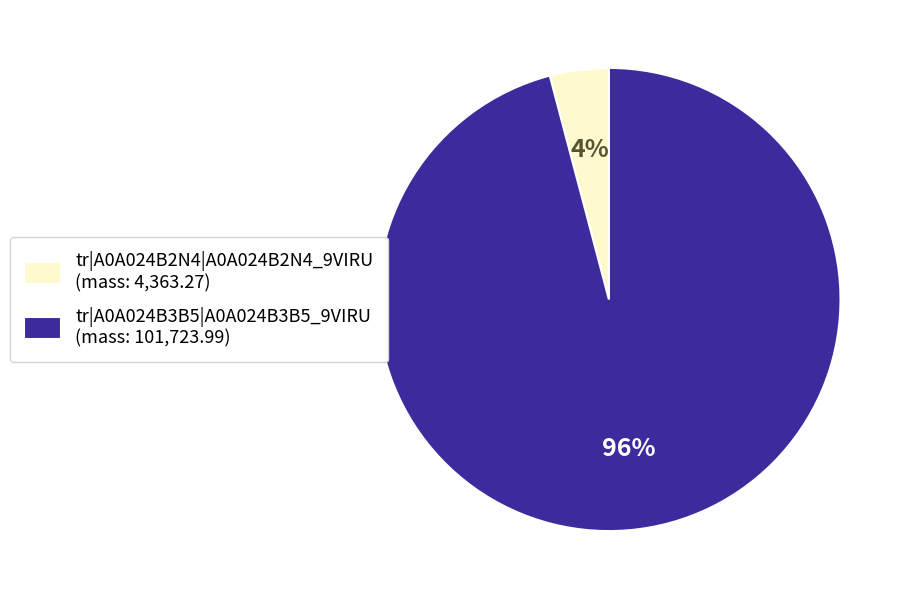

Which has a higher value, tr|A0A024B2N4|A0A024B2N4_9VIRU or tr|A0A024B3B5|A0A024B3B5_9VIRU?

tr|A0A024B3B5|A0A024B3B5_9VIRU